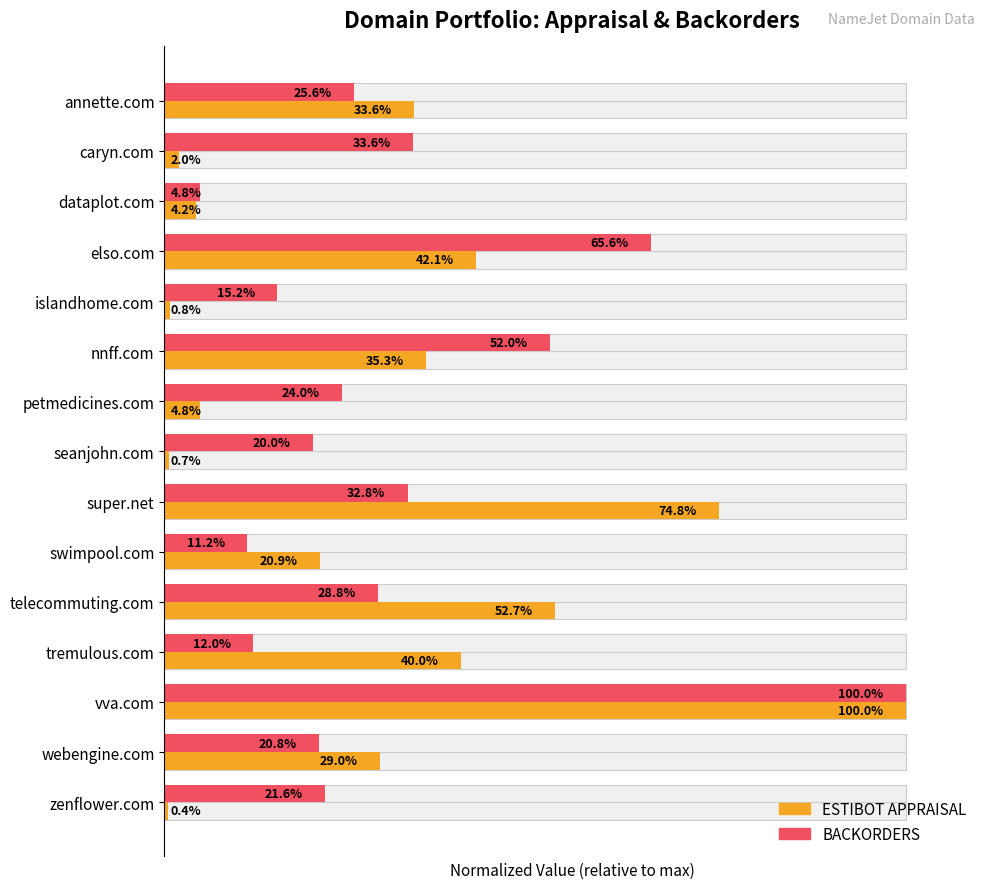

Which series changed the most between islandhome.com and seanjohn.com?

BACKORDERS